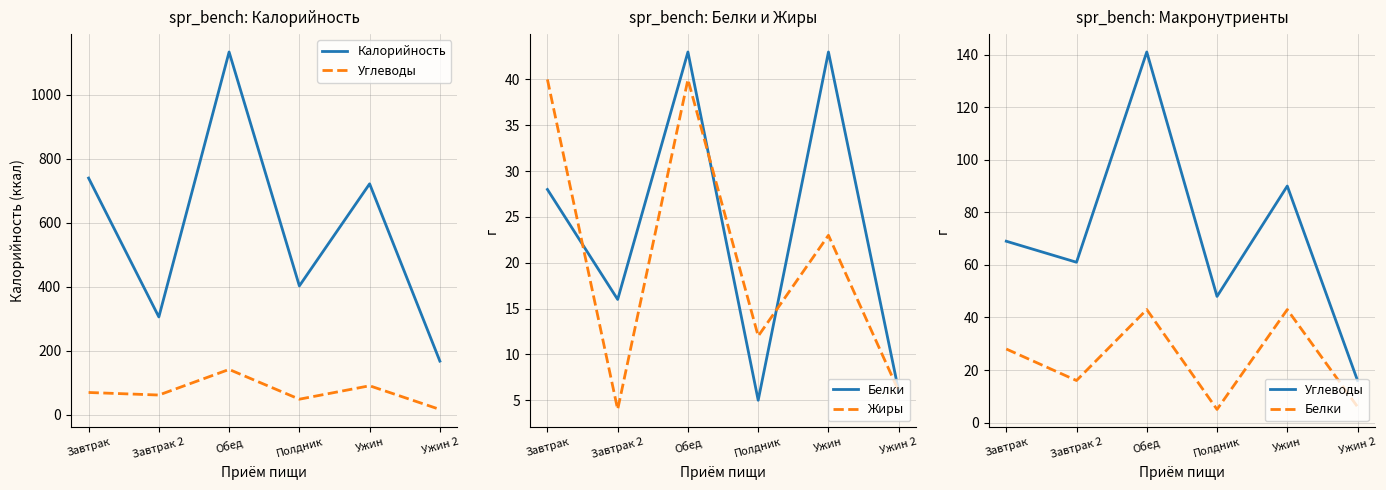

How many series are shown in this chart?

4